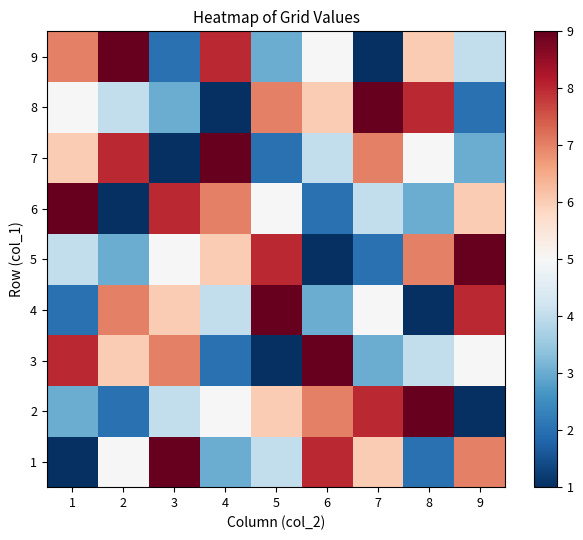

How many data points does each series have?

9